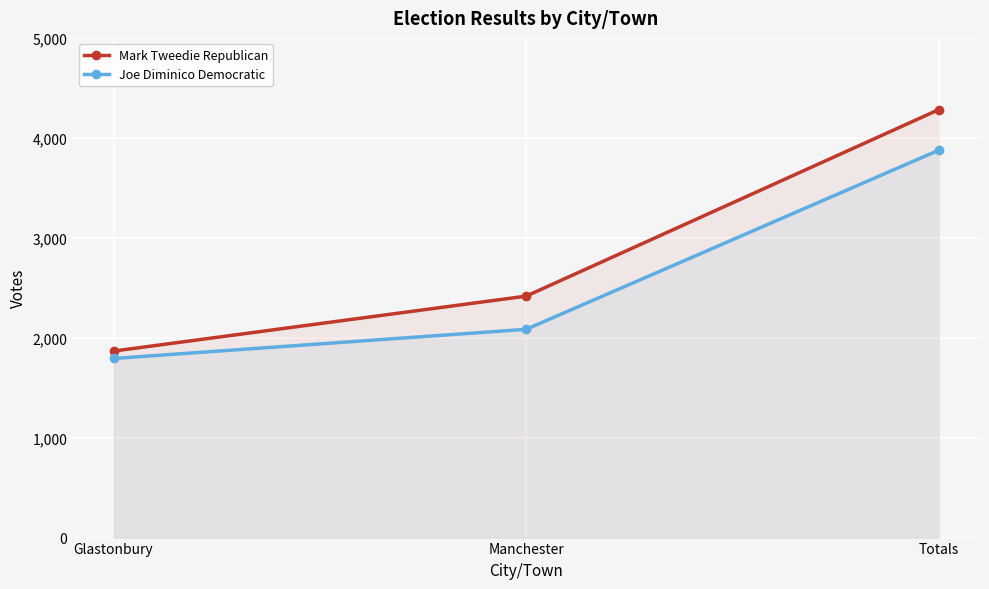

Which series has the largest total across all categories?

Mark Tweedie Republican